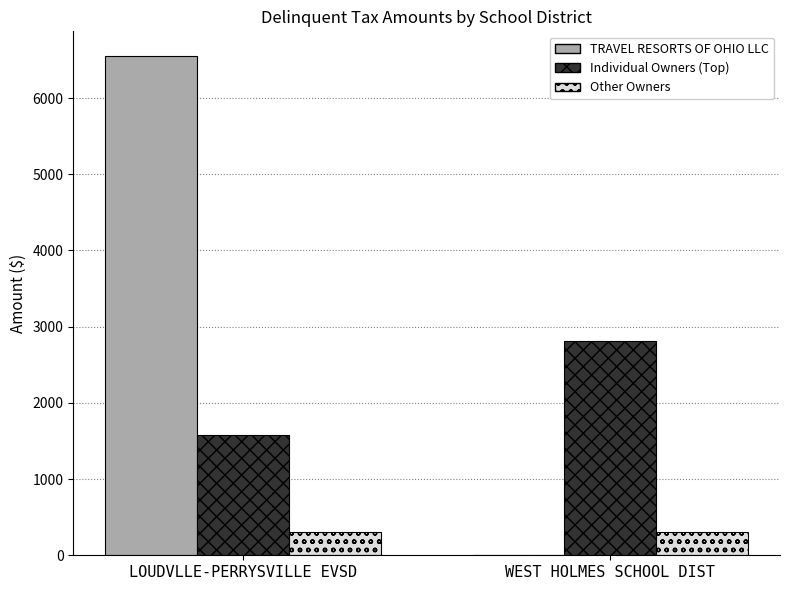

What is the total value across all series at WEST HOLMES SCHOOL DIST?

3116.4